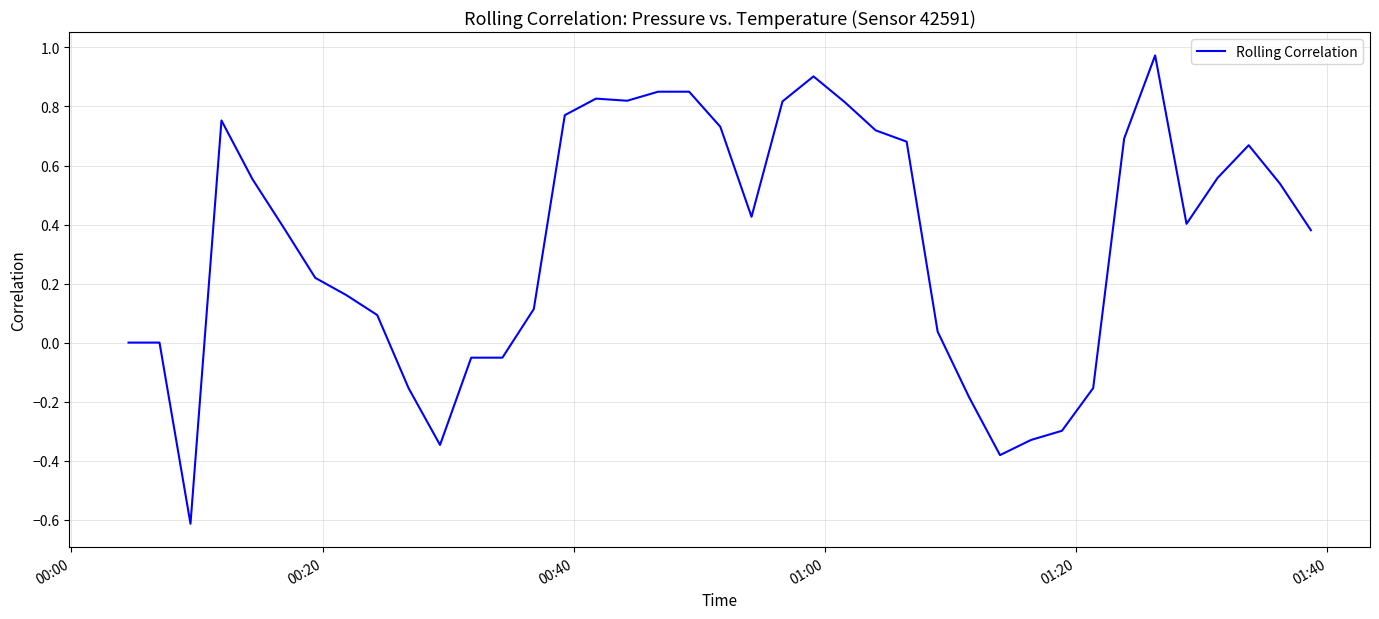

The value at 14 is 0.2. True or false?

False